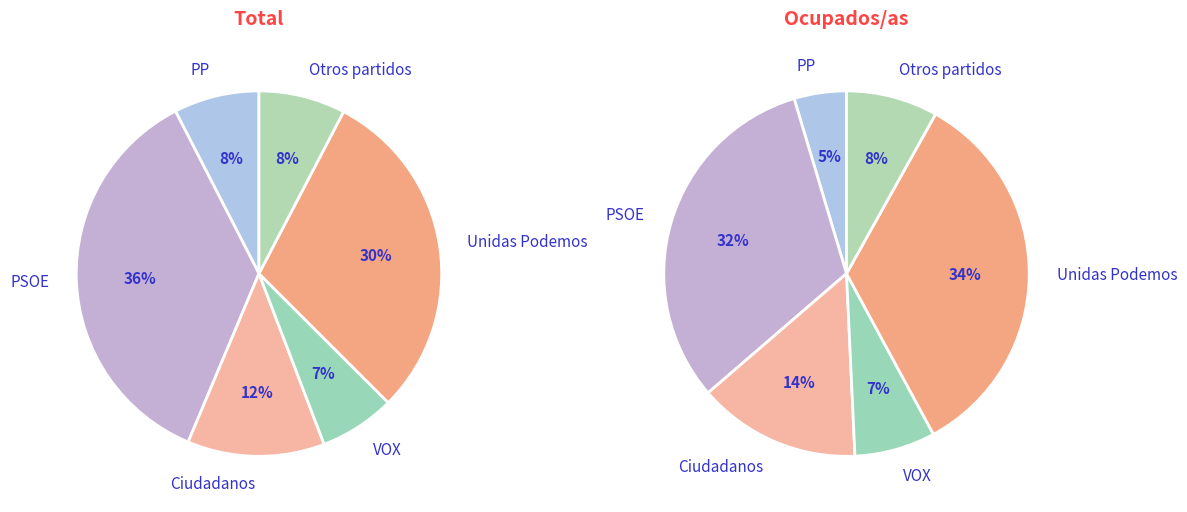

What percentage is the VOX slice, to the nearest percent?

7%